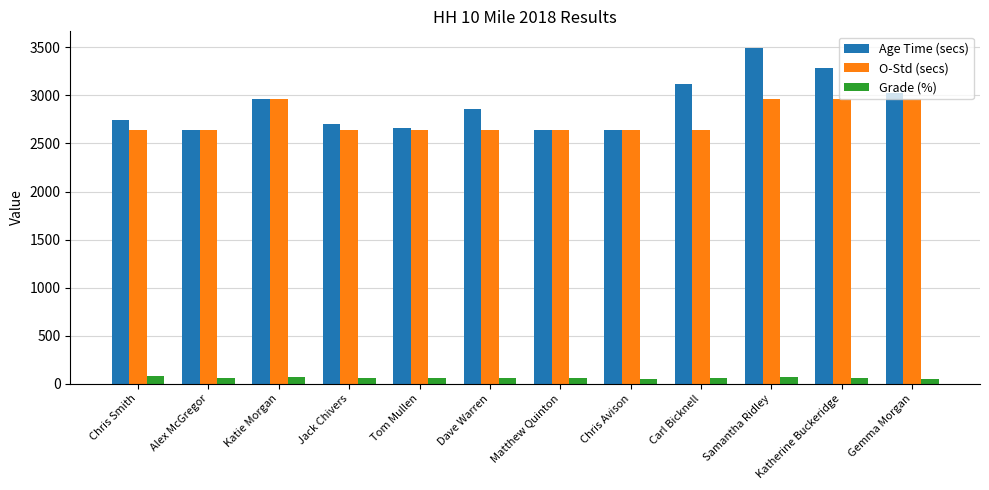

What is the minimum value for Grade (%)?

50.6